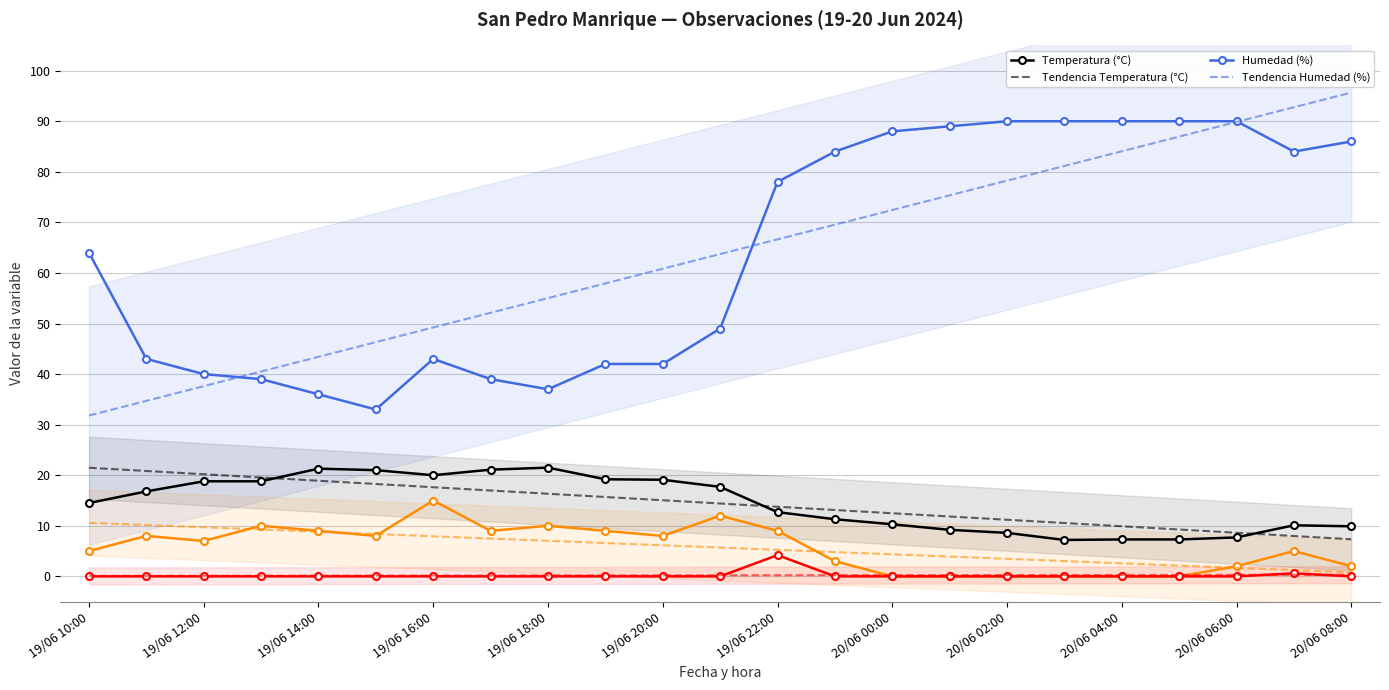

What is the sum of the Temperatura (°C) values at 19/06 17:00 and 19/06 21:00?

38.8